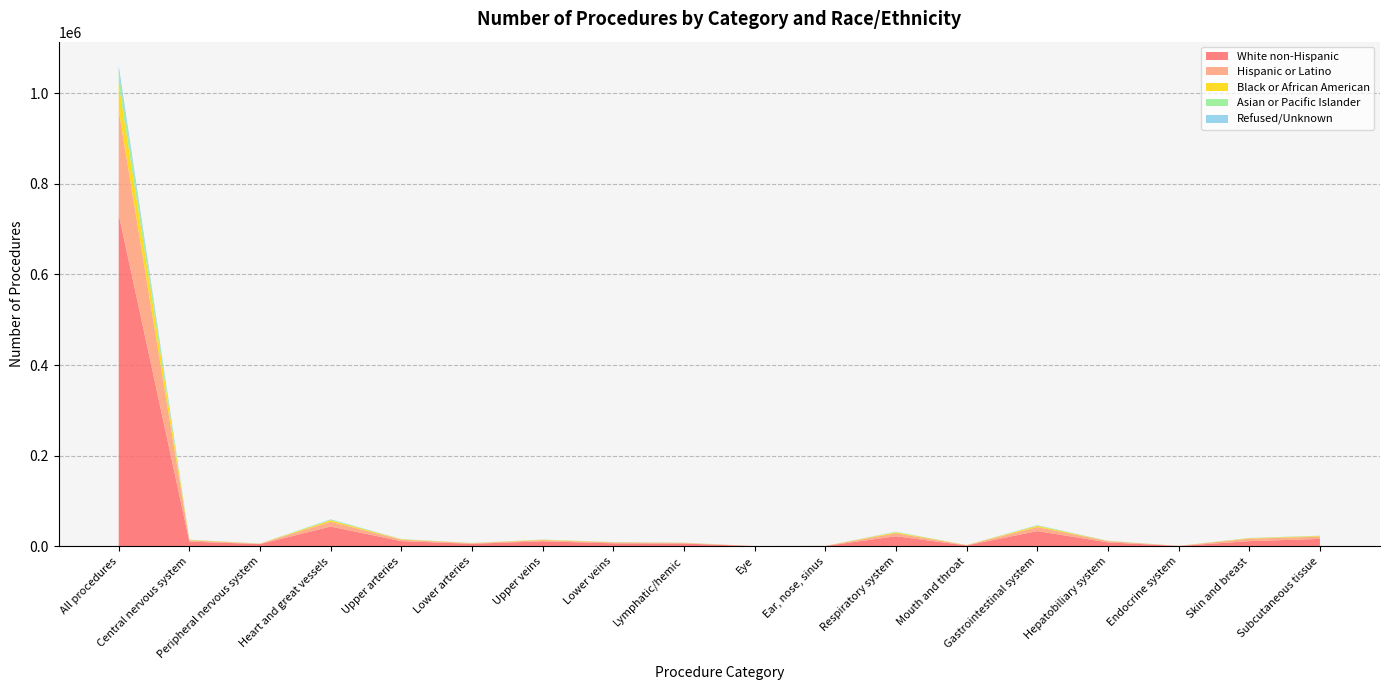

Reading left to right, what are all the values shown in this chart?

White non-Hispanic: All procedures=732477	Central nervous system=10227	Peripheral nervous system=4811	Heart and great vessels=43545	Upper arteries=11222	Lower arteries=5409	Upper veins=10978	Lower veins=6471	Lymphatic/hemic=5987	Eye=265	Ear, nose, sinus=588	Respiratory system=22035	Mouth and throat=1791	Gastrointestinal system=33441	Hepatobiliary system=8485	Endocrine system=602	Skin and breast=11254	Subcutaneous tissue=16232
Hispanic or Latino: All procedures=229642	Central nervous system=2901	Peripheral nervous system=763	Heart and great vessels=10645	Upper arteries=3254	Lower arteries=1163	Upper veins=2409	Lower veins=1883	Lymphatic/hemic=1215	Eye=110	Ear, nose, sinus=187	Respiratory system=6677	Mouth and throat=632	Gastrointestinal system=8875	Hepatobiliary system=2758	Endocrine system=157	Skin and breast=5422	Subcutaneous tissue=4841
Black or African American: All procedures=59569	Central nervous system=883	Peripheral nervous system=238	Heart and great vessels=3154	Upper arteries=890	Lower arteries=382	Upper veins=1031	Lower veins=487	Lymphatic/hemic=405	Eye=35	Ear, nose, sinus=54	Respiratory system=2040	Mouth and throat=193	Gastrointestinal system=2595	Hepatobiliary system=445	Endocrine system=63	Skin and breast=1050	Subcutaneous tissue=1514
Asian or Pacific Islander: All procedures=25426	Central nervous system=328	Peripheral nervous system=88	Heart and great vessels=1267	Upper arteries=310	Lower arteries=141	Upper veins=257	Lower veins=211	Lymphatic/hemic=222	Eye=9	Ear, nose, sinus=23	Respiratory system=766	Mouth and throat=72	Gastrointestinal system=1097	Hepatobiliary system=295	Endocrine system=20	Skin and breast=458	Subcutaneous tissue=481
Refused/Unknown: All procedures=13834	Central nervous system=258	Peripheral nervous system=75	Heart and great vessels=751	Upper arteries=239	Lower arteries=83	Upper veins=154	Lower veins=161	Lymphatic/hemic=89	Eye=12	Ear, nose, sinus=19	Respiratory system=462	Mouth and throat=43	Gastrointestinal system=537	Hepatobiliary system=130	Endocrine system=16	Skin and breast=231	Subcutaneous tissue=281